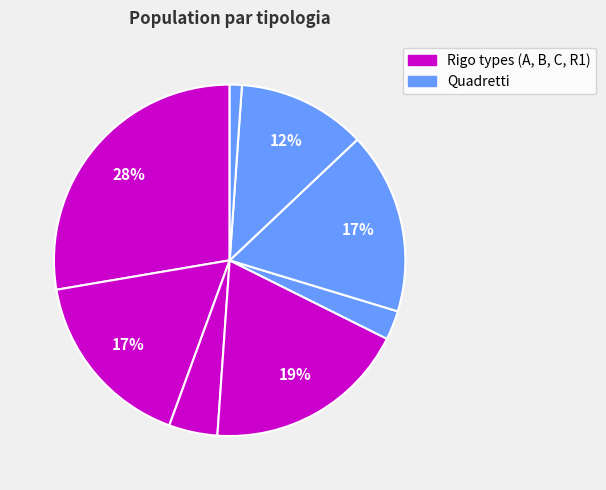

How many slices are in this pie chart?

8